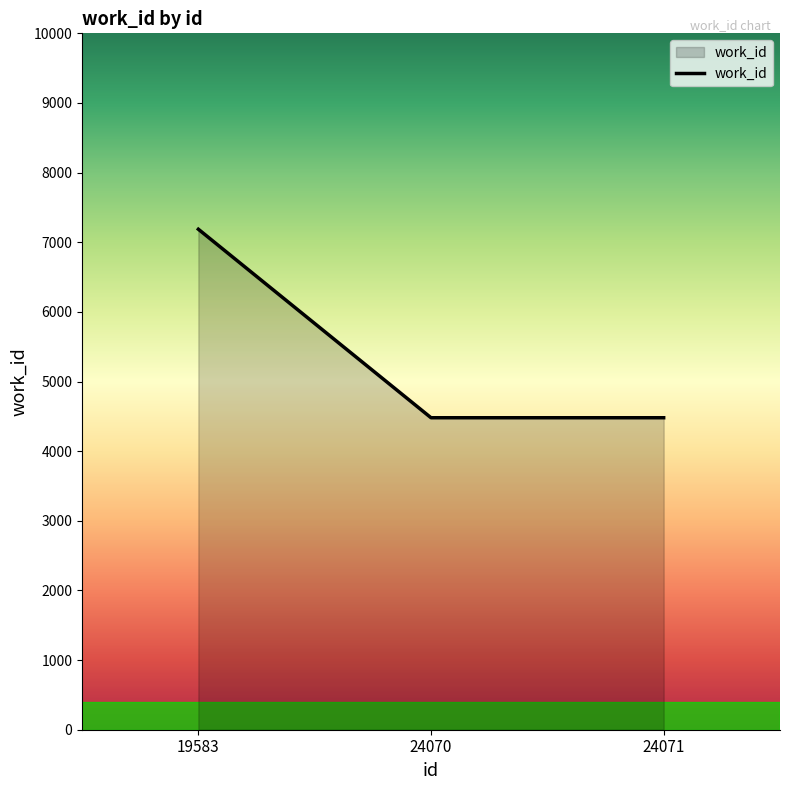

Is it true that the value at 24070 is 5923?

False